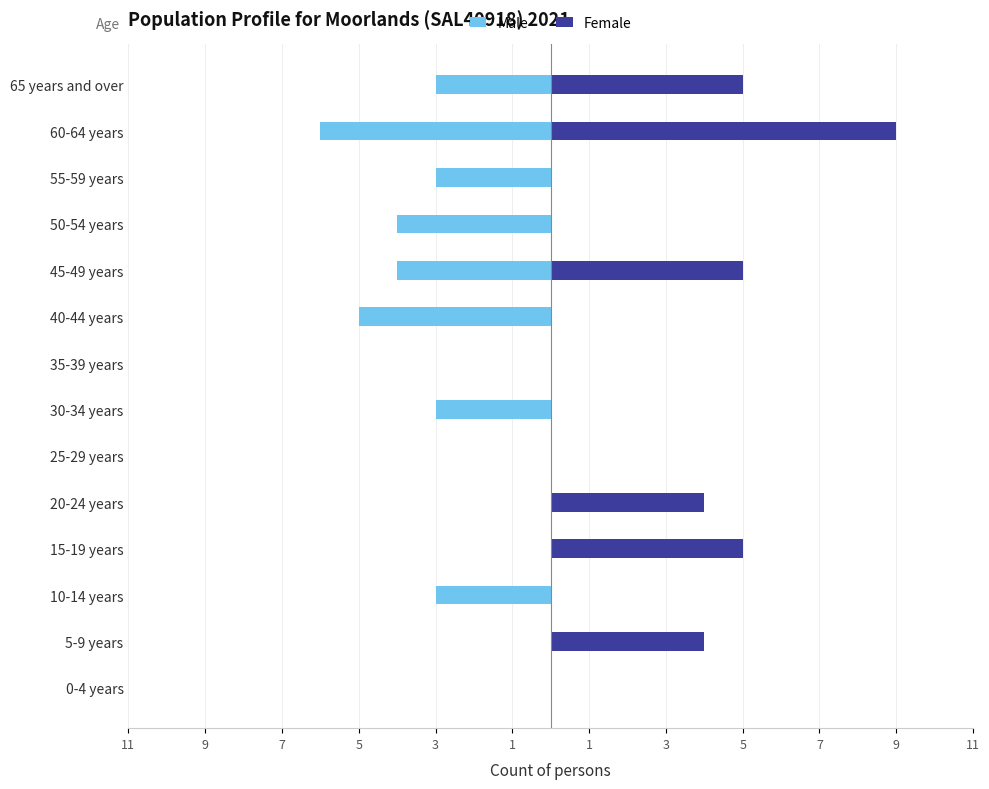

How many data points in Male are less than -3?

4